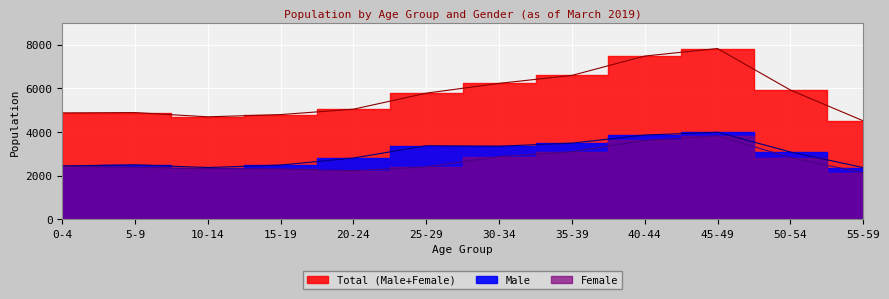

True or false: Female and Total (Male+Female) intersect in this chart.

False